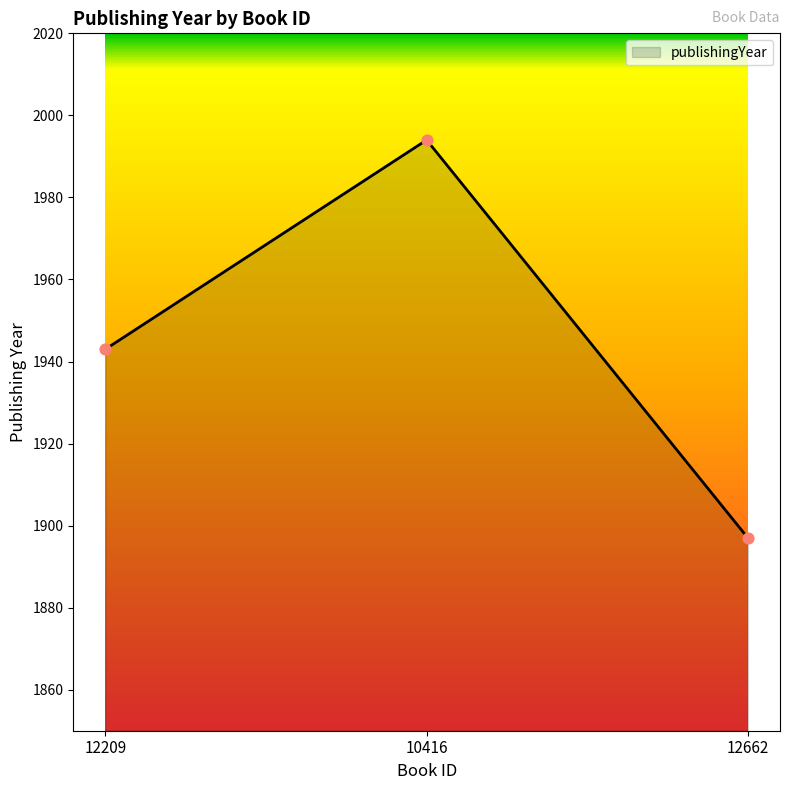

Between 12662 and 10416, which is larger?

10416